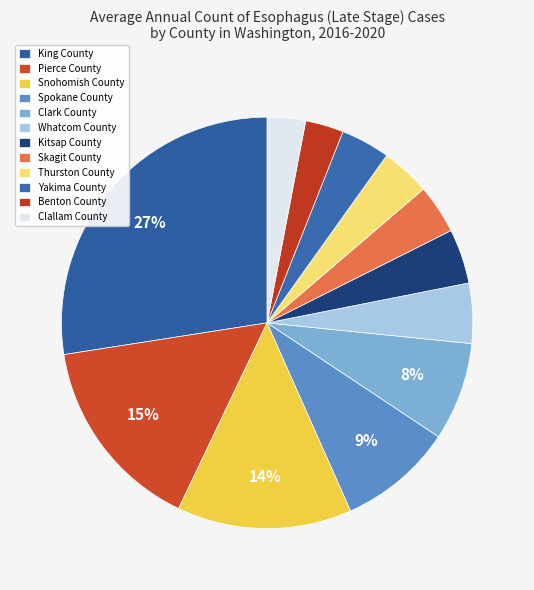

Between Yakima County and Benton County, which is larger?

Yakima County